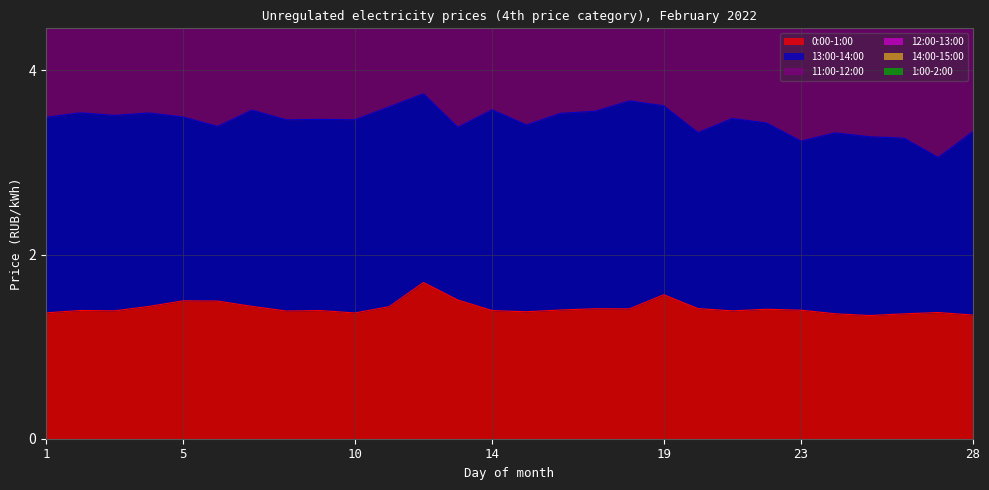

List the labels in order of 12:00-13:00 value, largest first.

18, 11, 14, 12, 7, 2, 16, 17, 4, 1, 19, 3, 21, 10, 9, 8, 5, 22, 15, 28, 24, 25, 6, 20, 13, 26, 23, 27